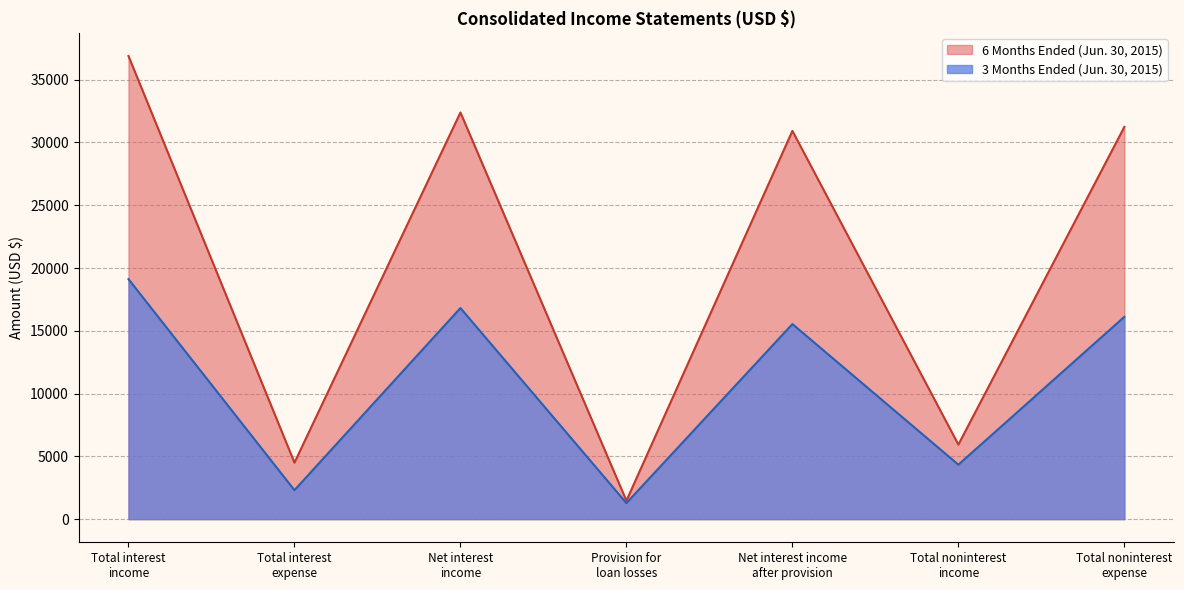

Rank the series at Total interest income from lowest to highest value.

3 Months Ended (Jun. 30, 2015), 6 Months Ended (Jun. 30, 2015)